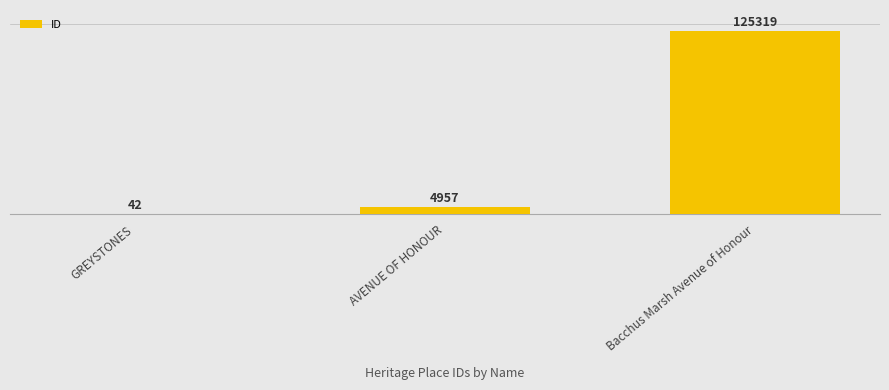

List the labels in order of value, smallest first.

GREYSTONES, AVENUE OF HONOUR, Bacchus Marsh Avenue of Honour